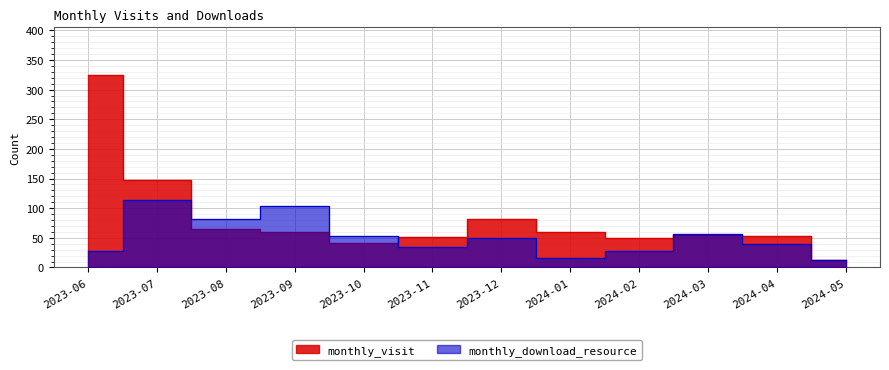

True or false: monthly_download_resource has more than 1 interior local peaks.

True